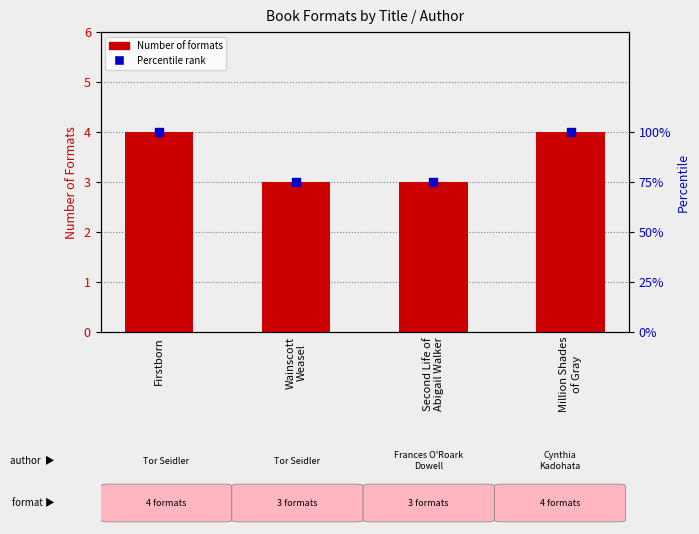

Which series reaches the minimum Y coordinate?

Number of Formats